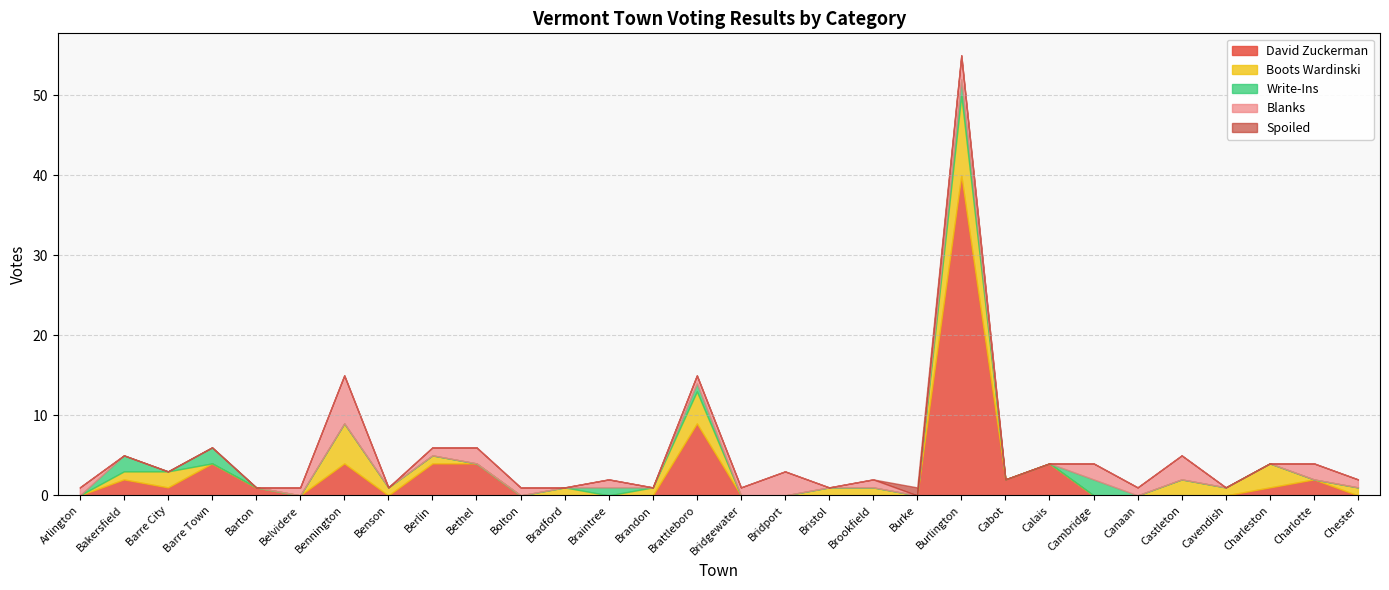

At which label does Blanks reach its minimum?

Bakersfield